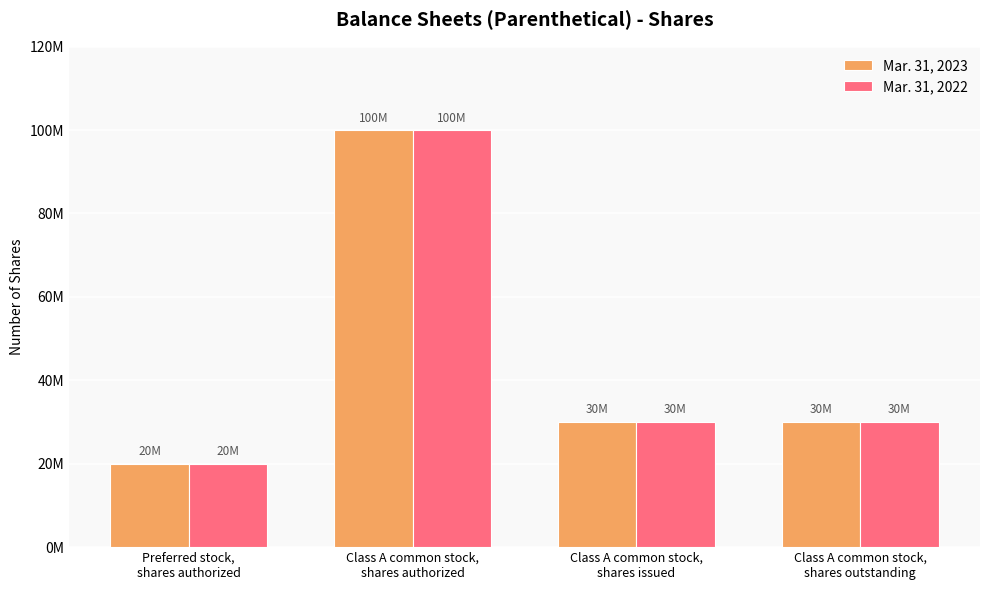

What value does the Mar. 31, 2022 series have at Class A common stock,
shares authorized, to the nearest 10?

100000000